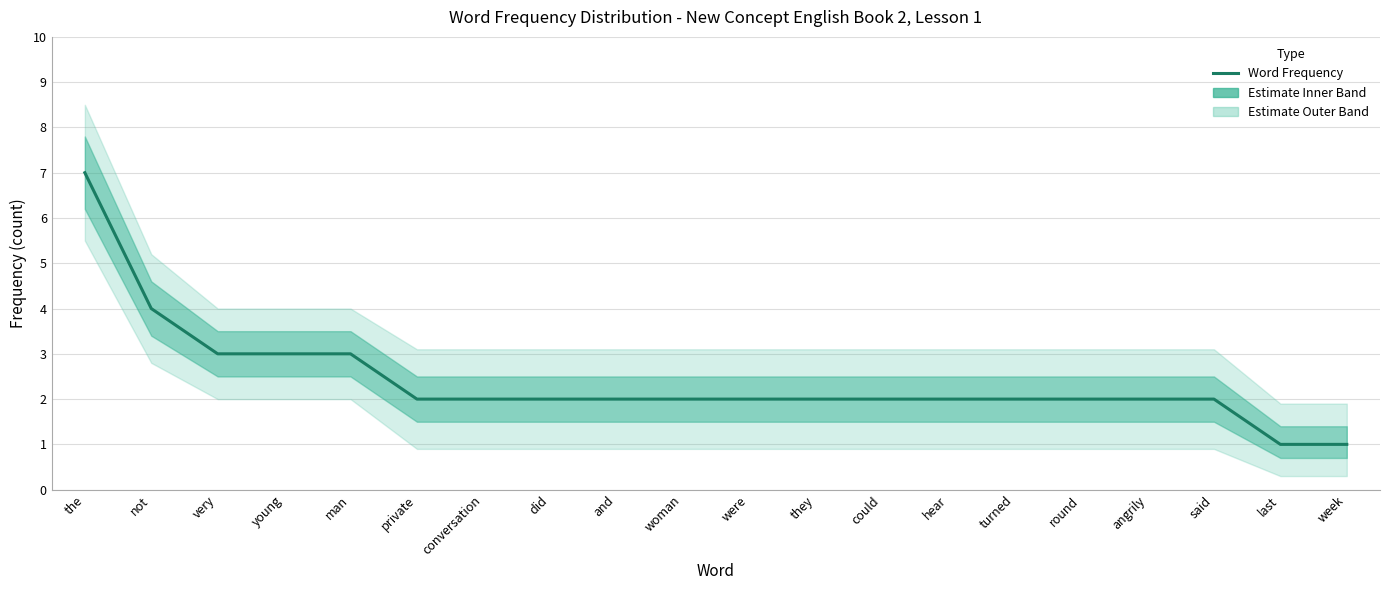

Where does the data first go above 2?

the